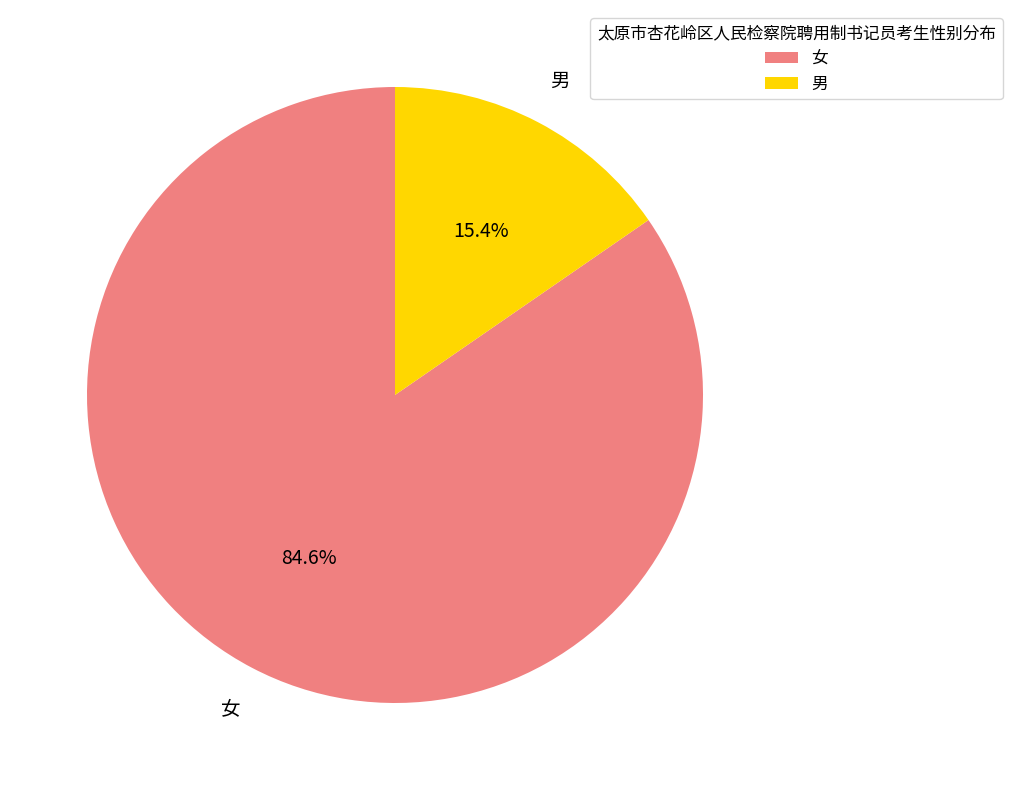

What percentage is the 男 slice, to the nearest percent?

15%